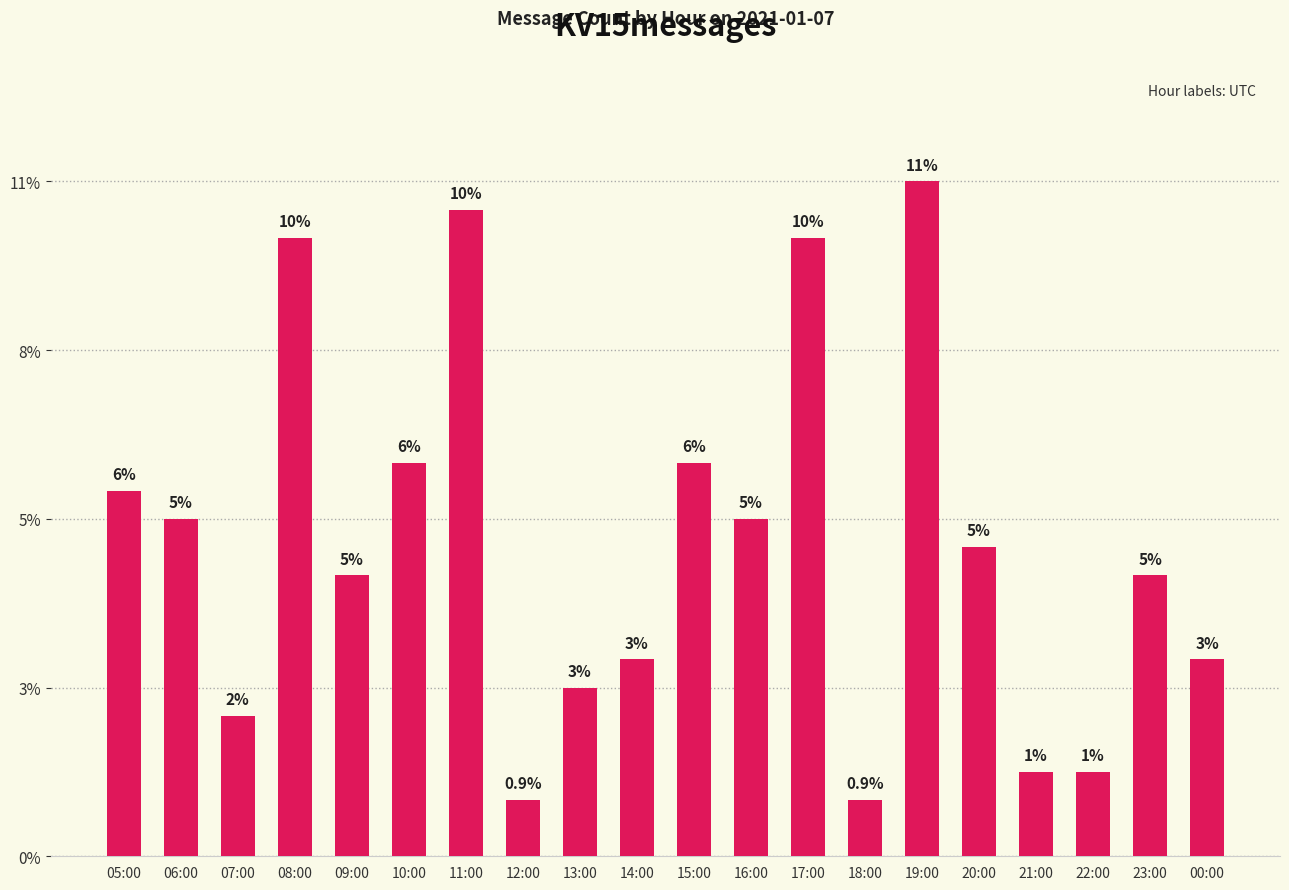

What position from the right is 05:00?

20